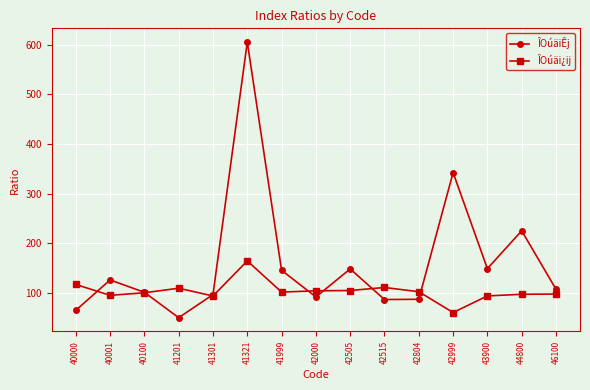

Between which two adjacent categories do ÎOúäi¿ij and ÎOúäiÊj first intersect?

40000 and 40001